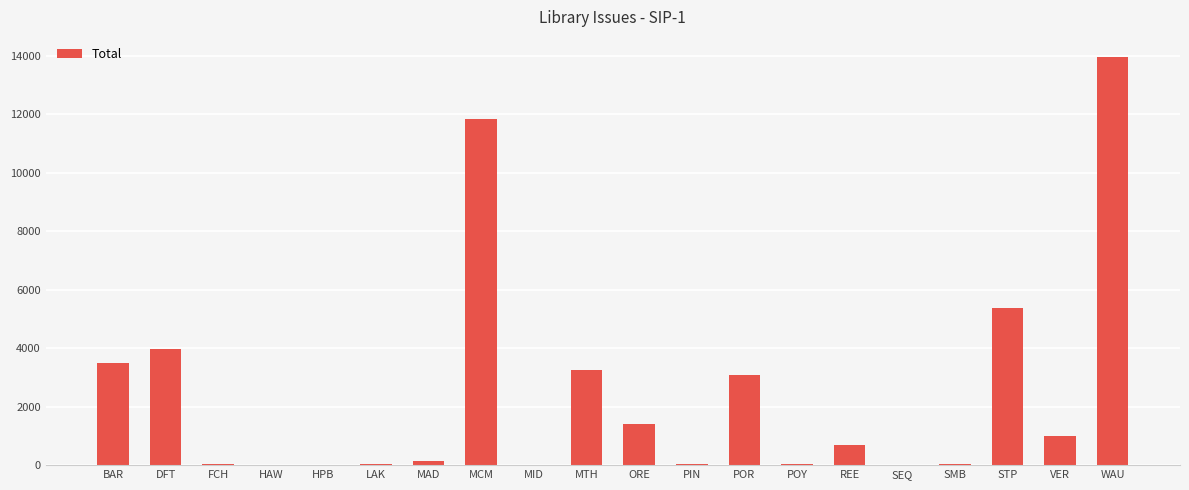

Are the bars grouped side by side (vs. stacked)?

No